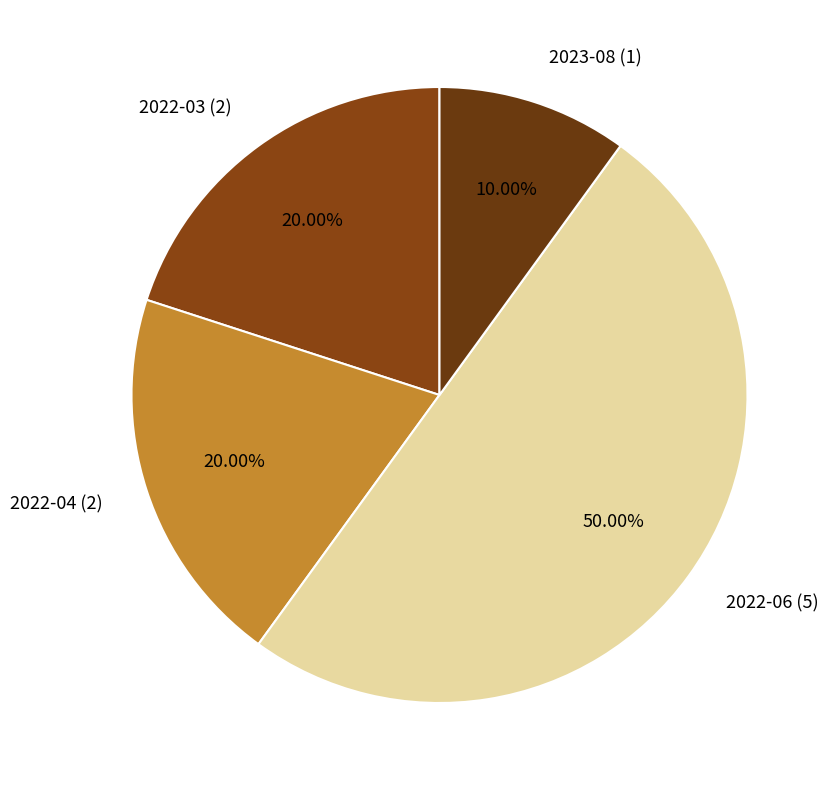

Does 2022-03 (2) account for over 50% of the chart?

No